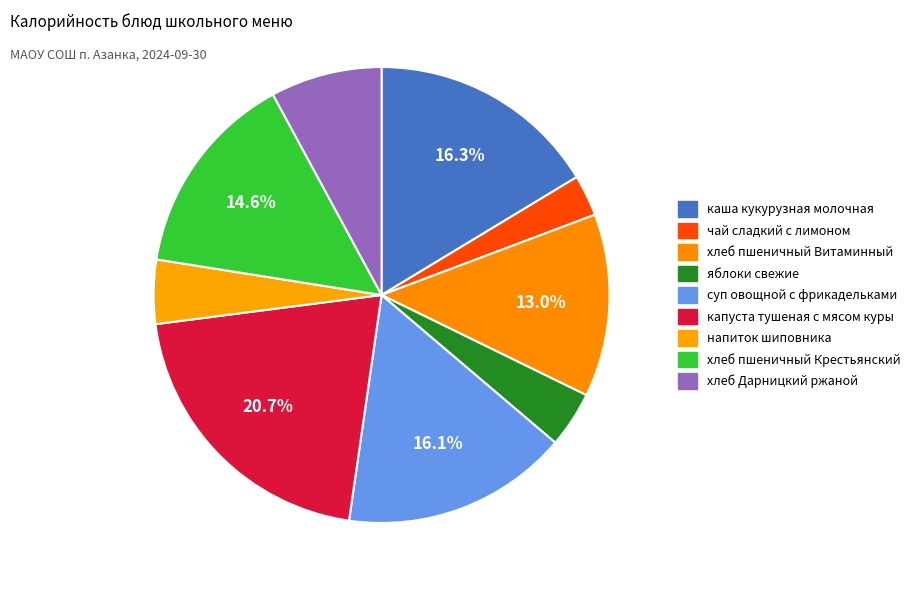

Is it true that капуста тушеная с мясом куры is 21% of the pie?

True